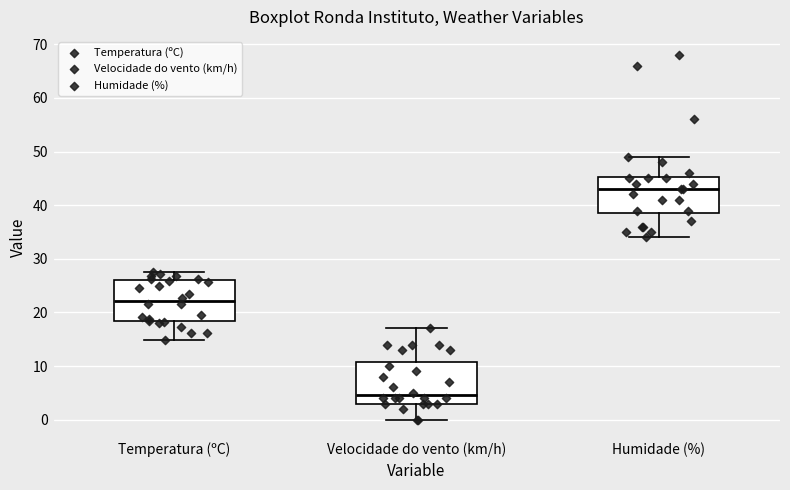

Reading left to right, read every box against the y-axis: the position of its median line, the range the box covers, and the ends of its whiskers. The values are not printed on the chart, so give them approximately, as read against the axis.

Temperatura (ºC): median 22, box 18 to 26, whiskers 15 to 28
Velocidade do vento (km/h): median 5, box 3 to 11, whiskers 0 to 17
Humidade (%): median 43, box 39 to 45, whiskers 34 to 49